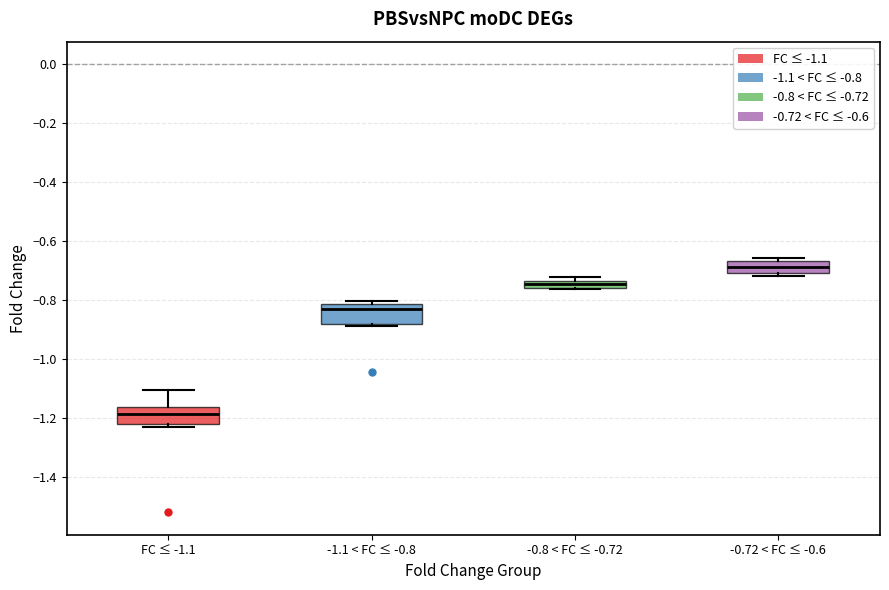

Which box's median line is the lowest?

FC ≤ -1.1